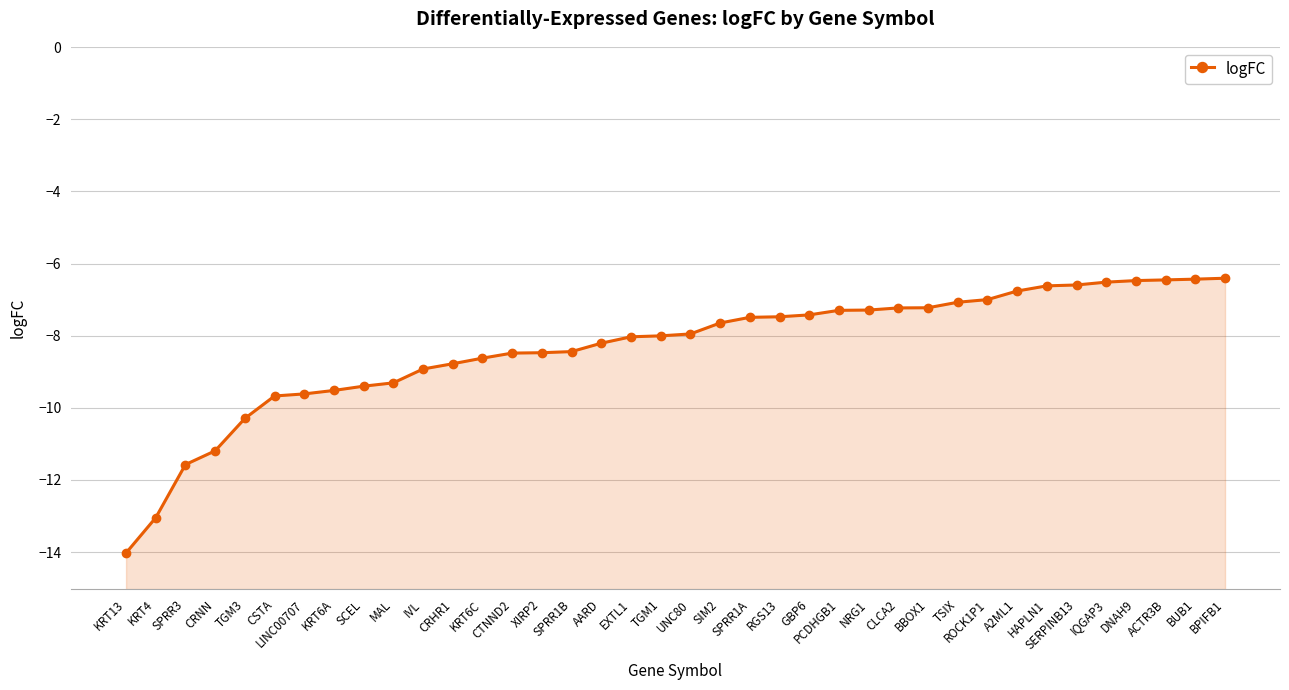

Reading left to right, list all the values displayed in this chart.

-14.0	-13.0	-11.6	-11.2	-10.3	-9.7	-9.6	-9.5	-9.4	-9.3	-8.9	-8.8	-8.6	-8.5	-8.5	-8.4	-8.2	-8.0	-8.0	-8.0	-7.6	-7.5	-7.5	-7.4	-7.3	-7.3	-7.2	-7.2	-7.1	-7.0	-6.8	-6.6	-6.6	-6.5	-6.5	-6.5	-6.4	-6.4